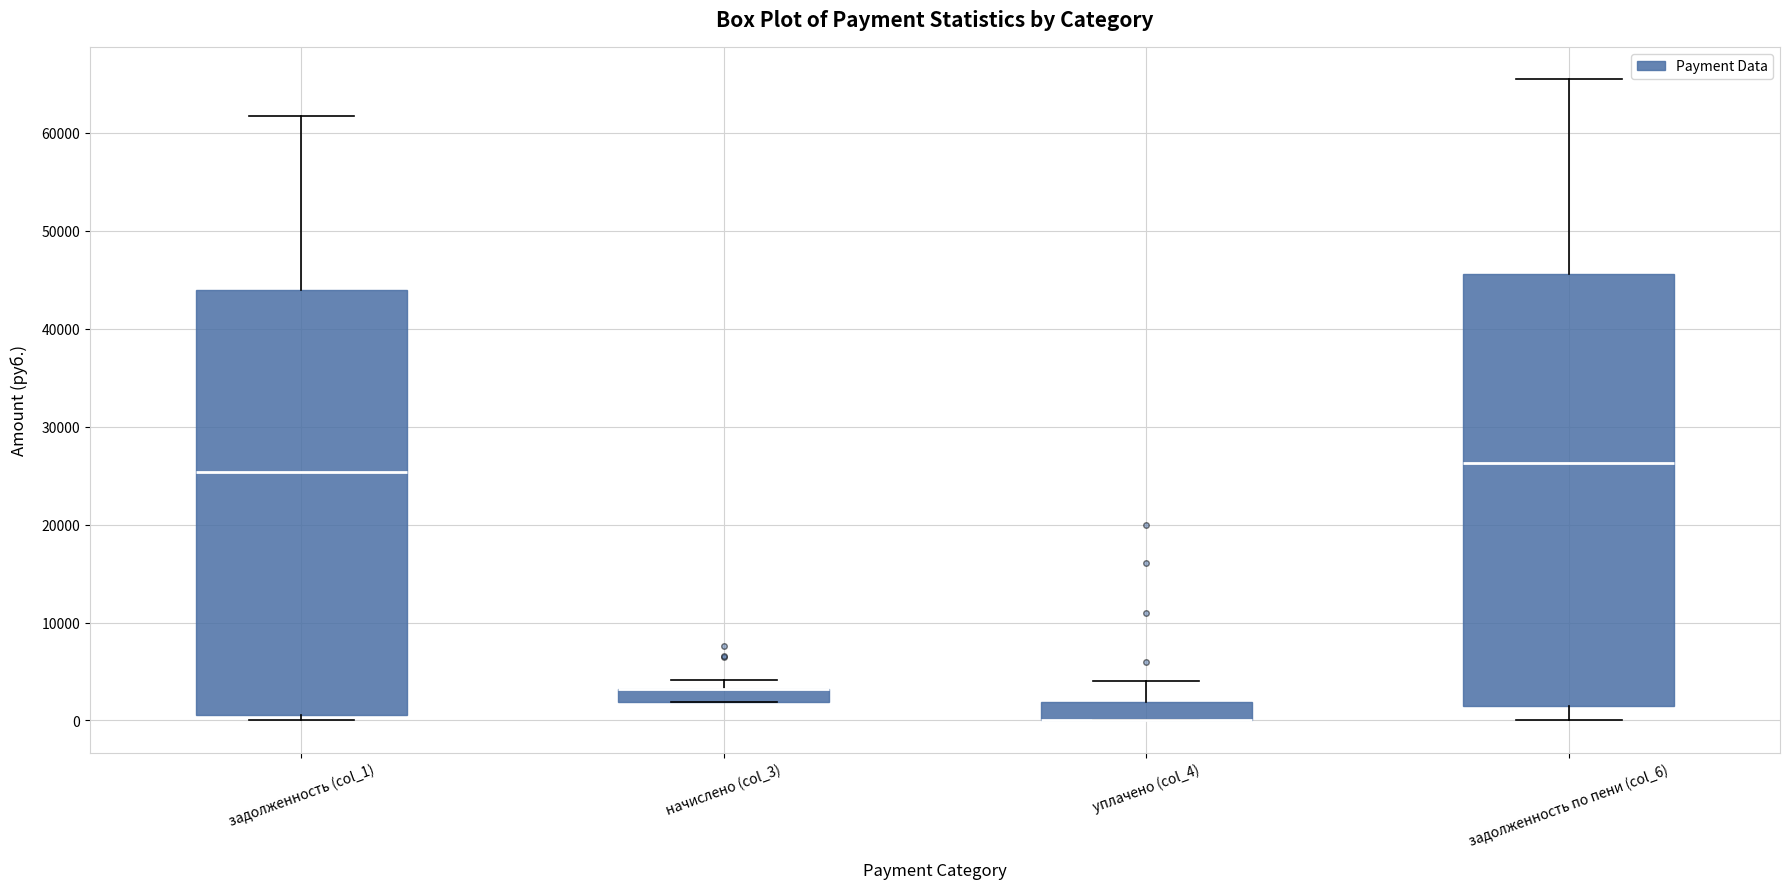

Where is the upper edge of the box for задолженность по пени (col_6) on the y-axis? The values are not printed on the chart, so give them approximately, as read against the axis.

46000